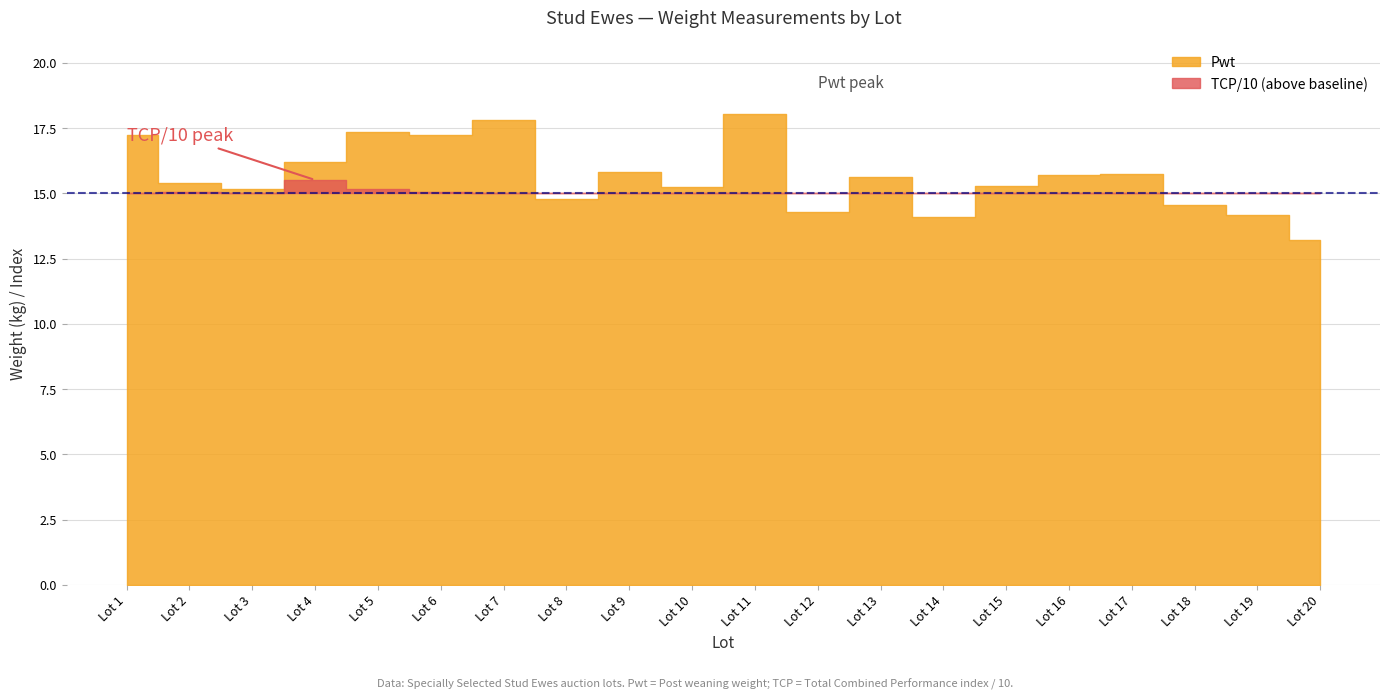

What value does the Pwt series have at Lot 19?

14.2